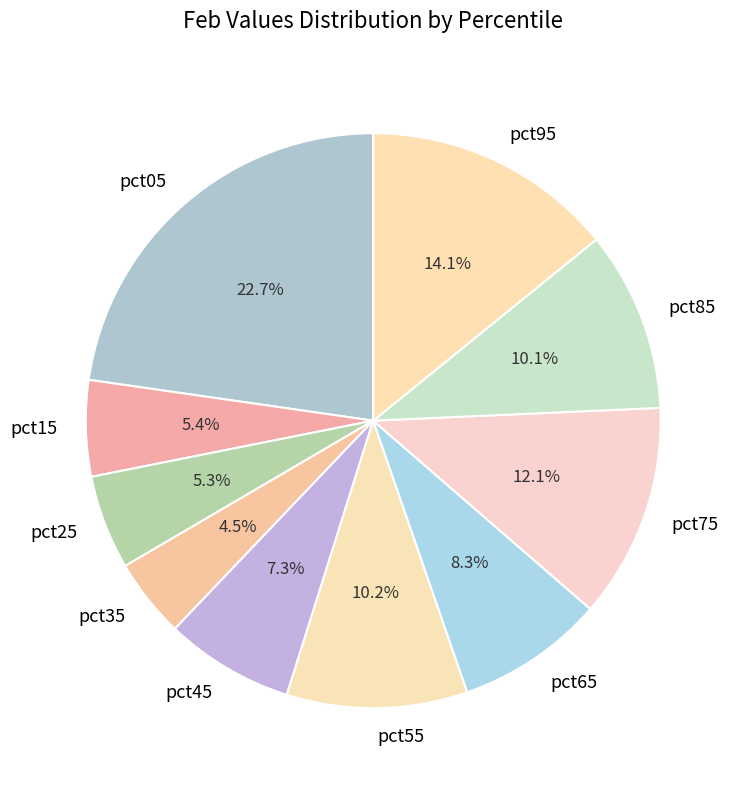

Count the number of slices in the pie.

10